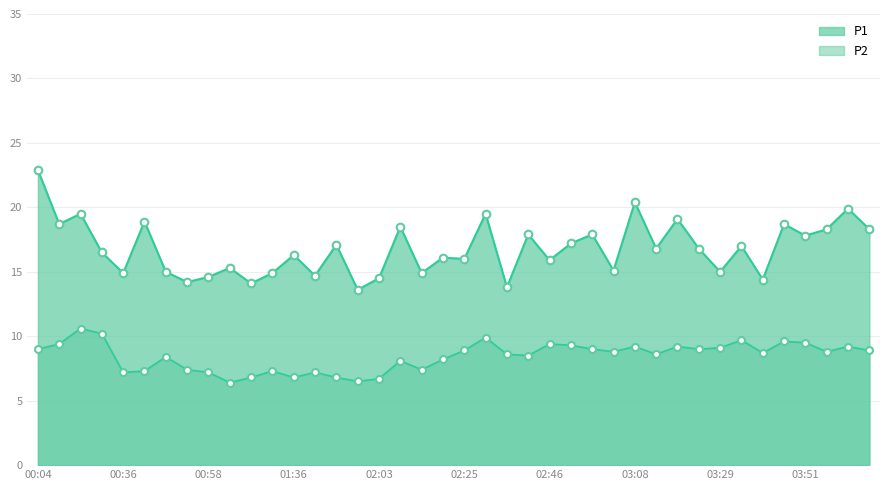

At which category is the sum across all series the highest?

00:04